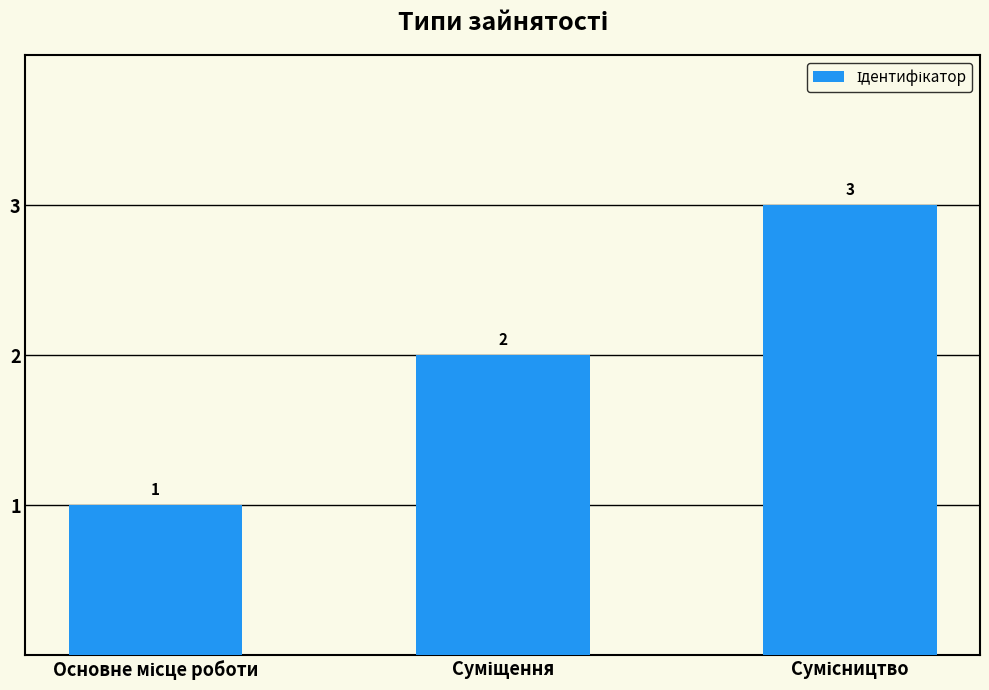

What is the maximum value shown in the chart?

3